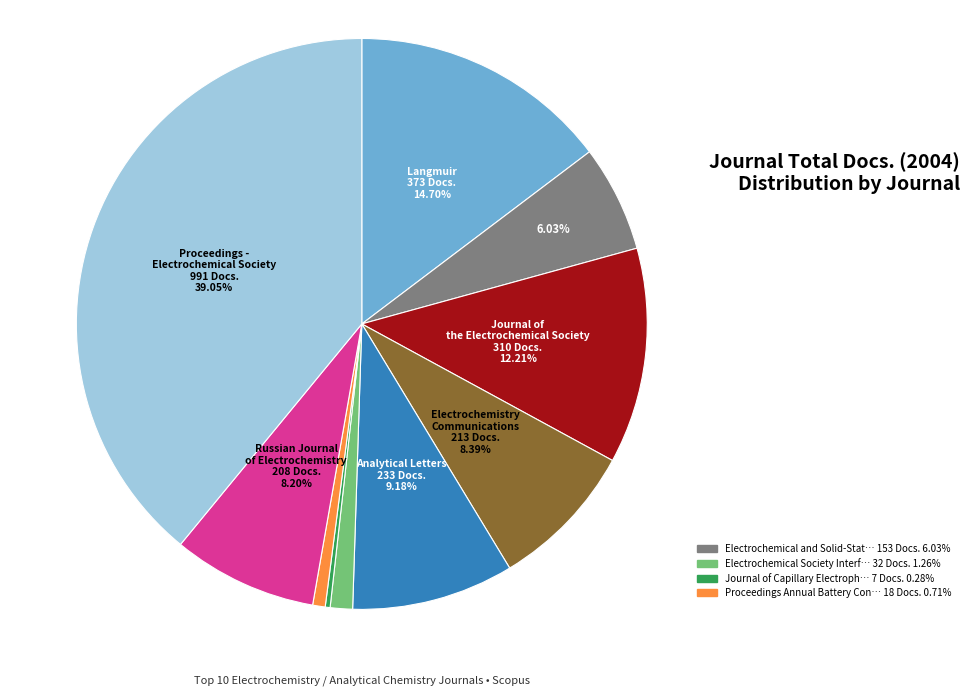

Does any single category account for the majority?

No